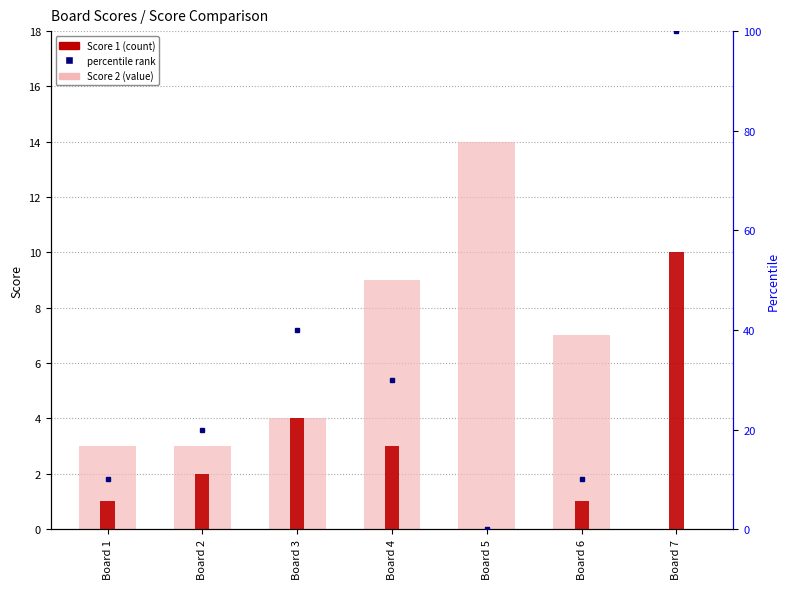

Count the Score 1 values in the range 1 to 4.

5